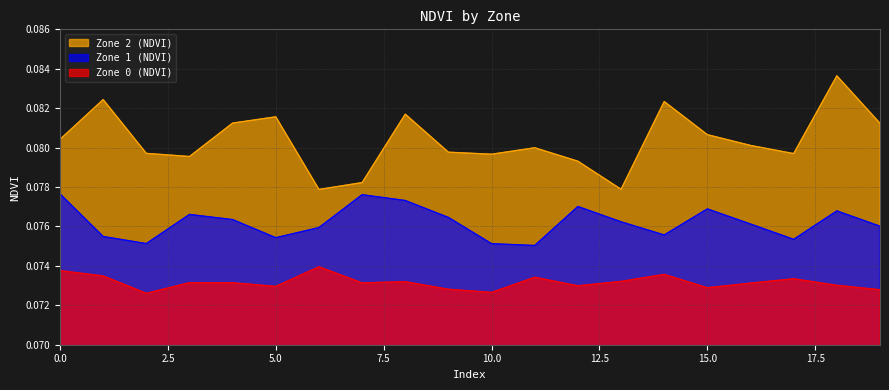

Is it true that Zone 0 (NDVI) equals 0.1 at 3?

False